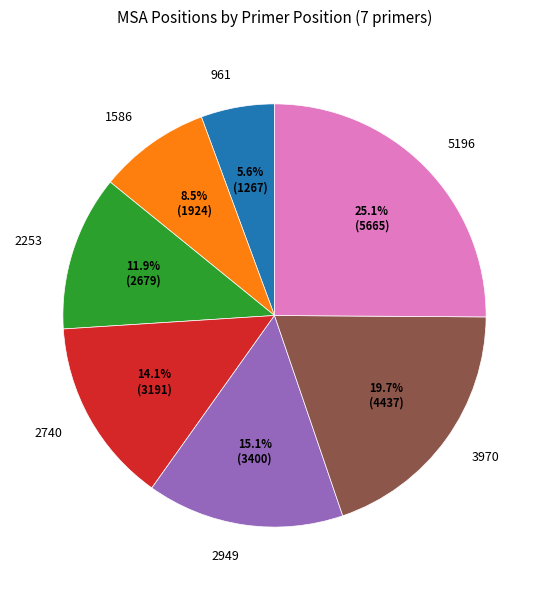

What is the ratio of the value at 5196 to the value at 2253?

2.1